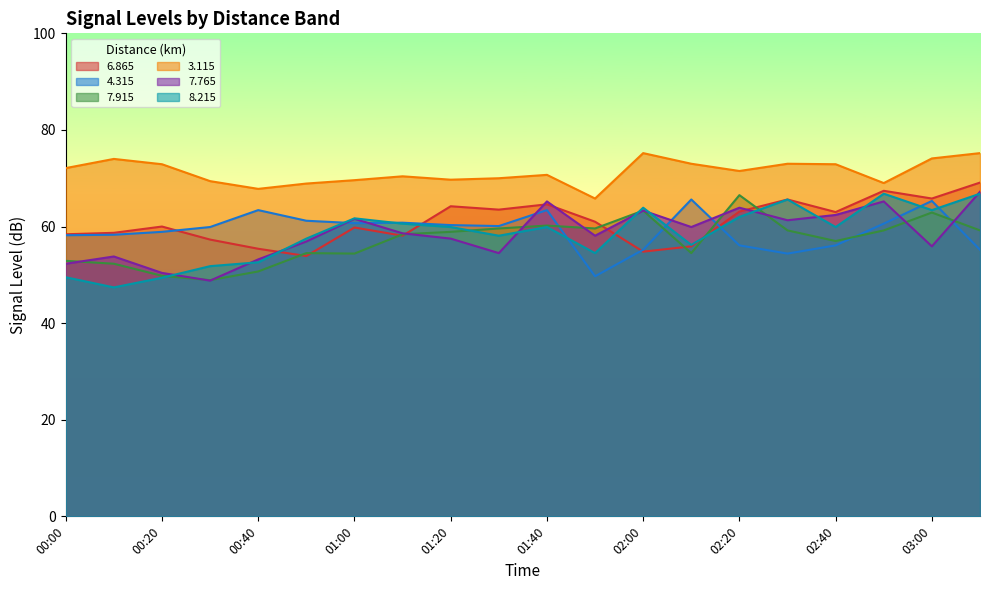

True or false:   3.115 and   7.915 intersect in this chart.

False